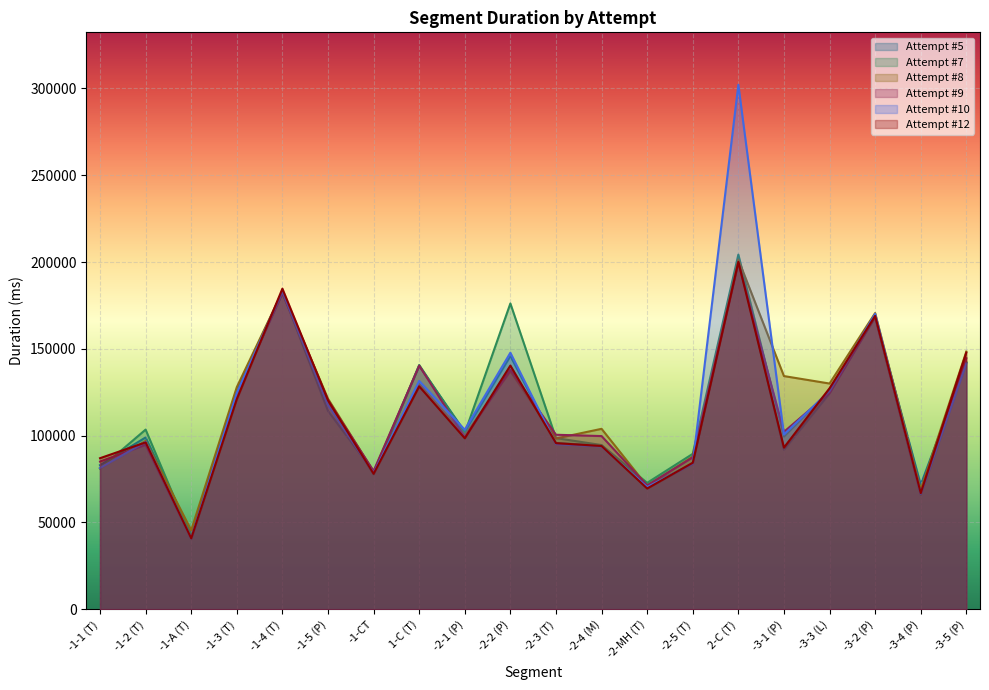

Is the value of Attempt #10 at -1-5 (P) greater than the value of Attempt #8 at -1-3 (T)?

No